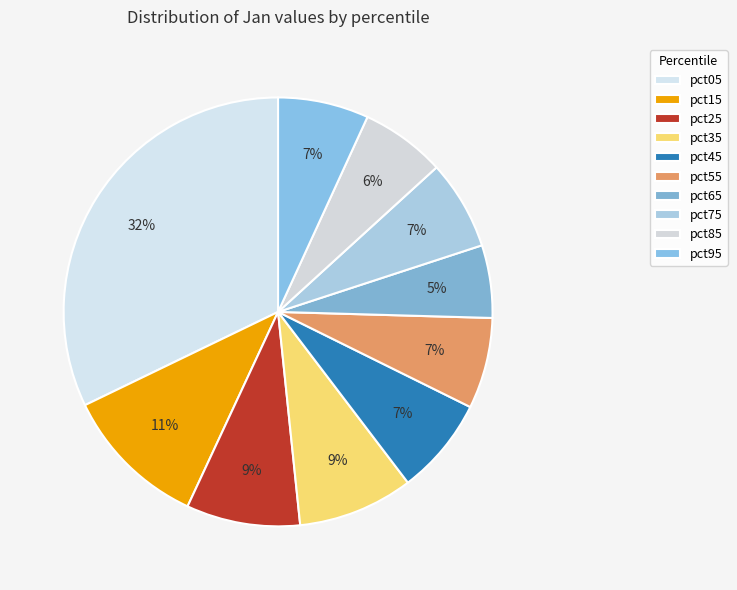

Is there any slice that represents more than half of the pie?

No